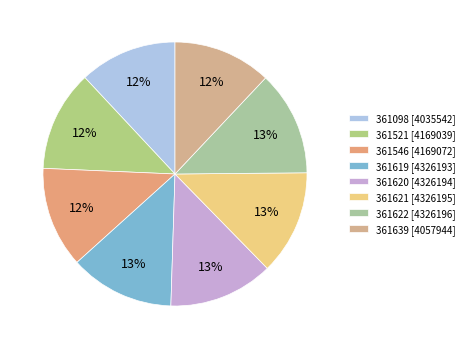

To the nearest percent, what is the average slice percentage?

12%